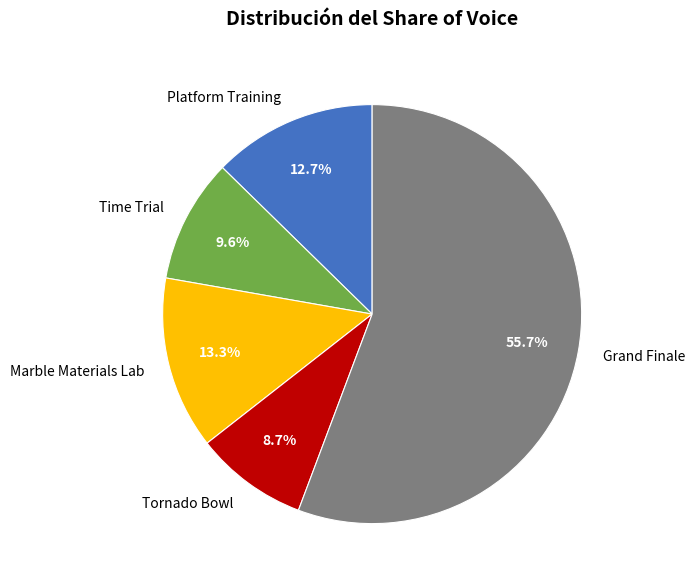

How many segments does this pie chart have?

5